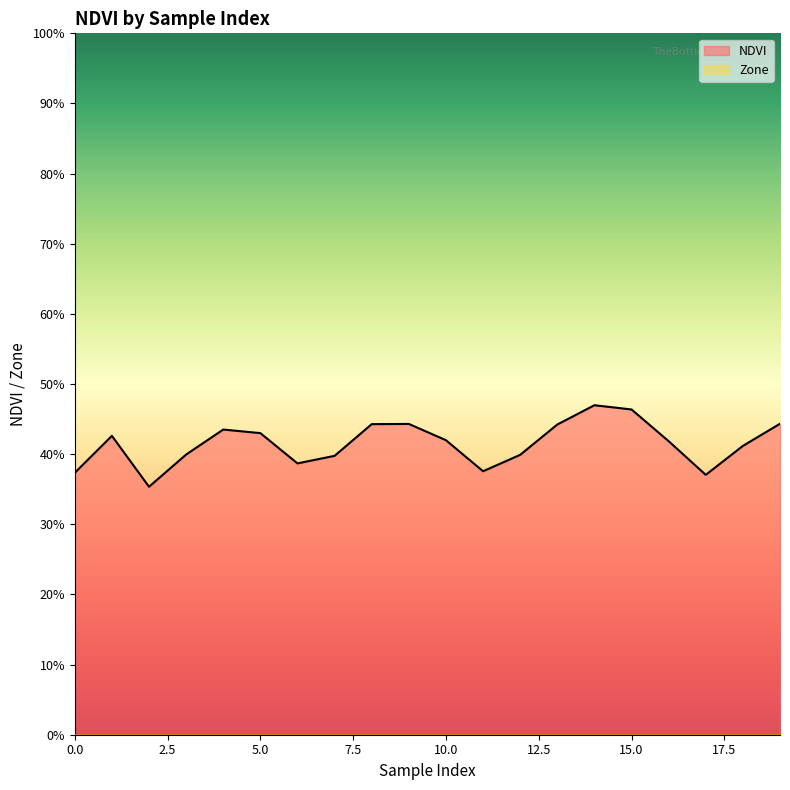

At which label is the value closest to 0?

2